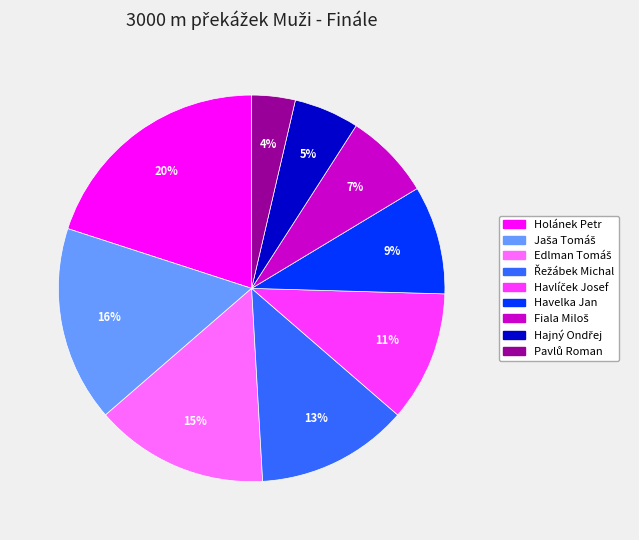

How many slices are in this pie chart?

9